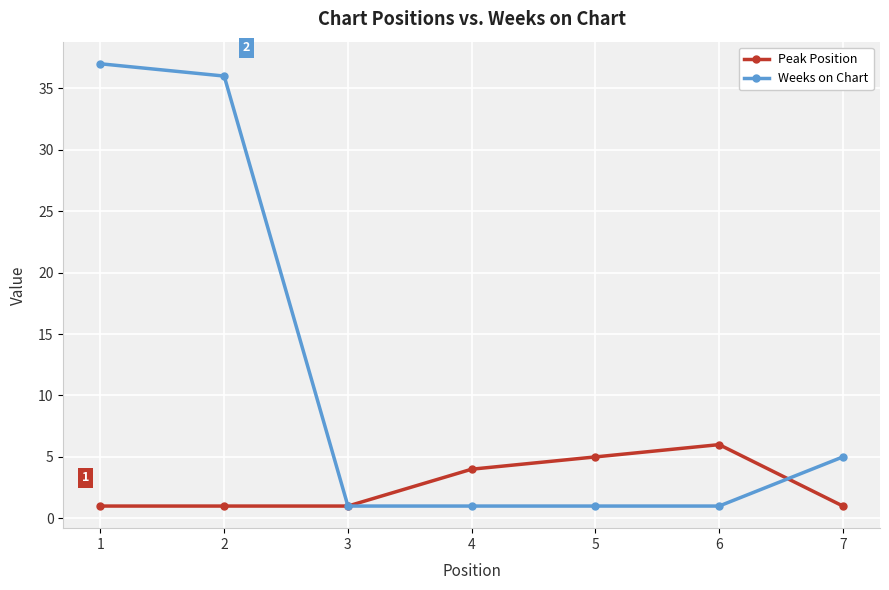

How many distinct data groups are displayed?

2